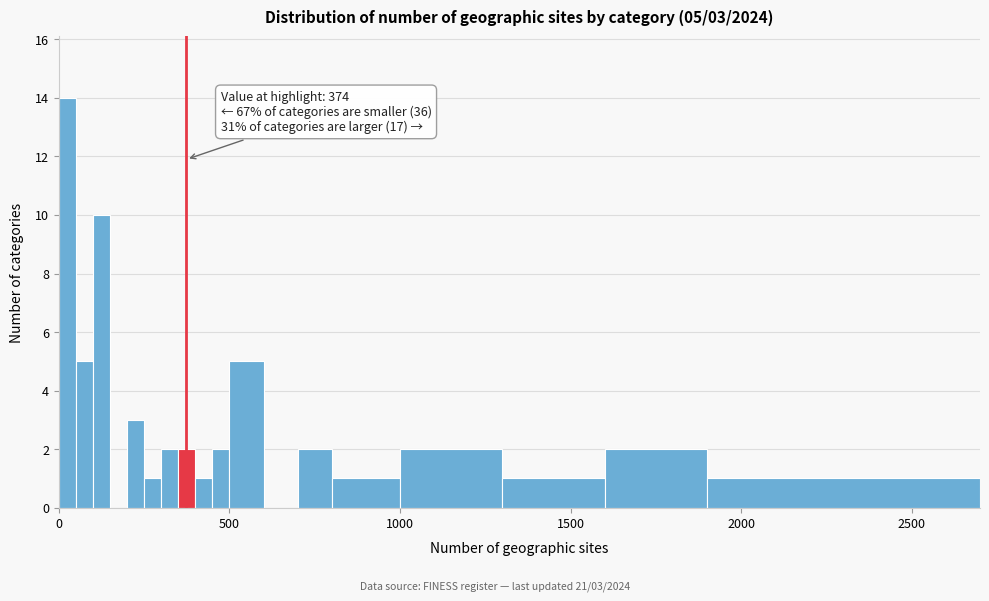

Around what value on the x-axis is the tallest bar? Give the approximate position of its centre, as read against the axis.

50